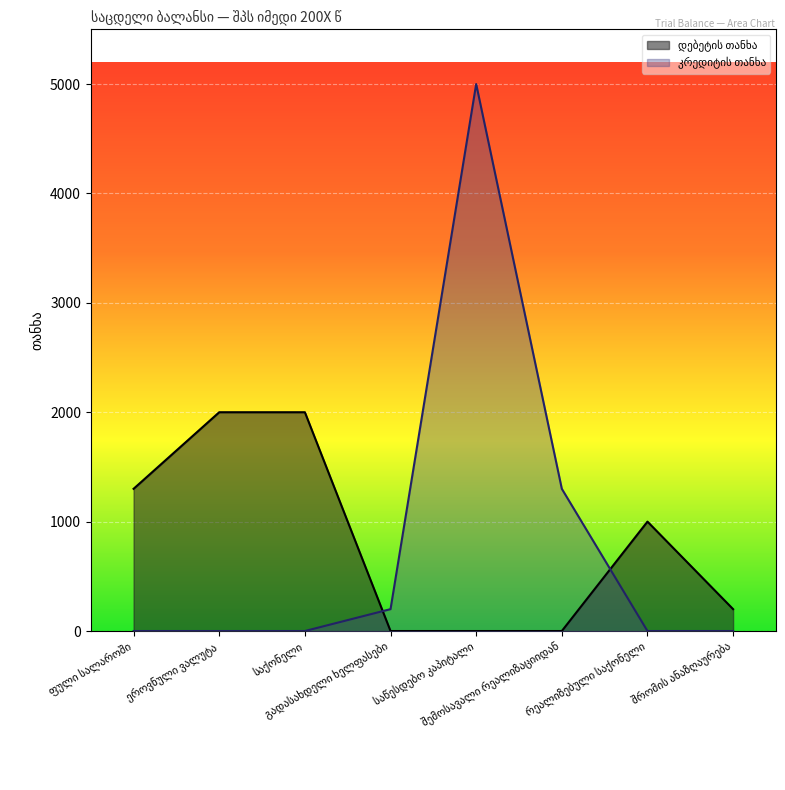

Which has a higher value, რეალიზებული საქონელი or გადასახდელი ხელფასები?

რეალიზებული საქონელი